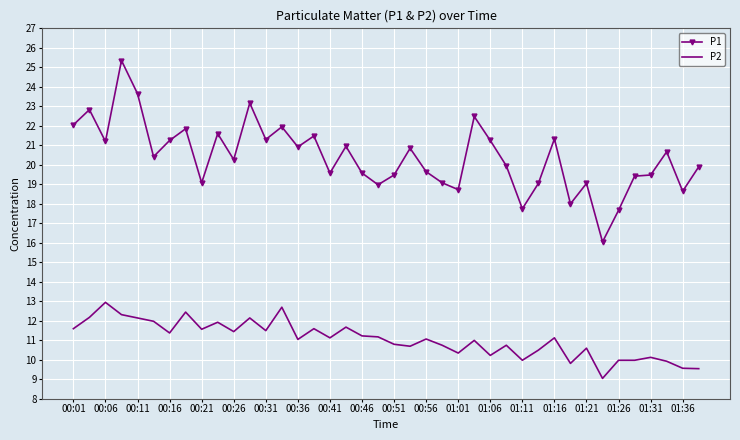

What is the average value of the P1 series?

20.4